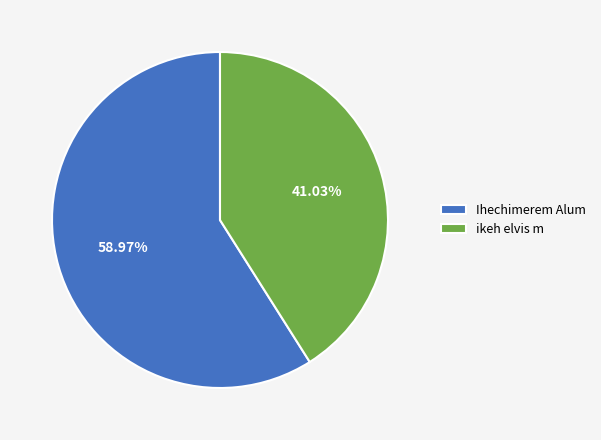

What percentage is NOT represented by Ihechimerem Alum?

41.0%